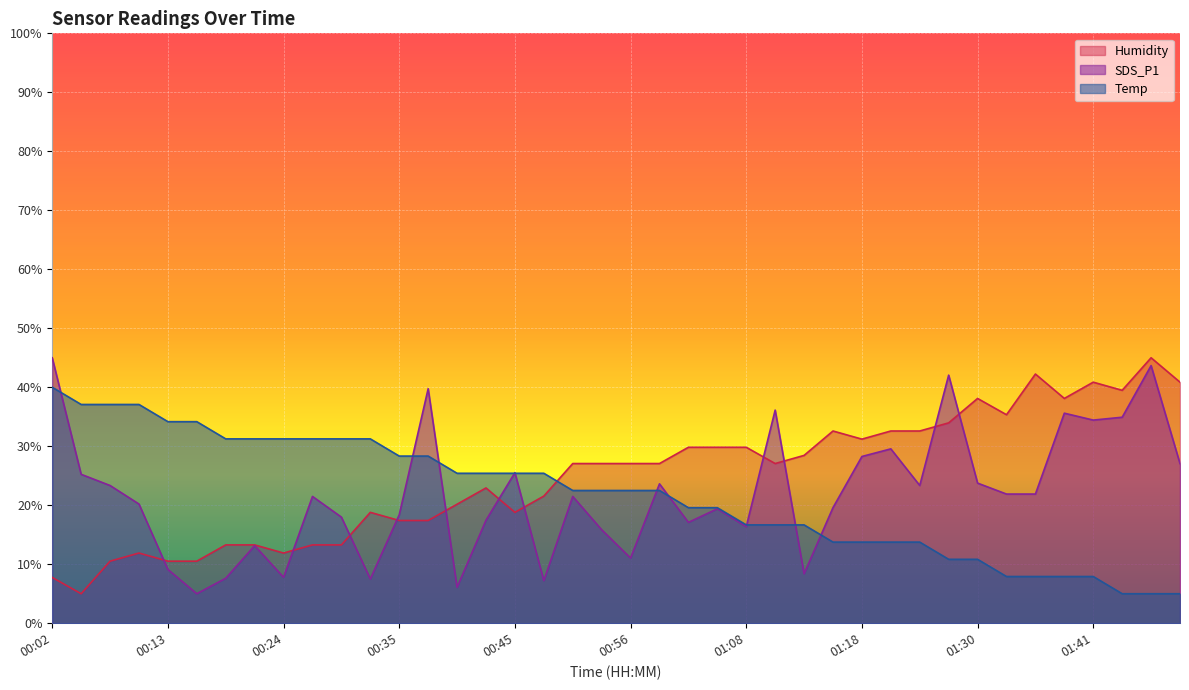

True or false: Temp has more than 0 interior local peaks.

False